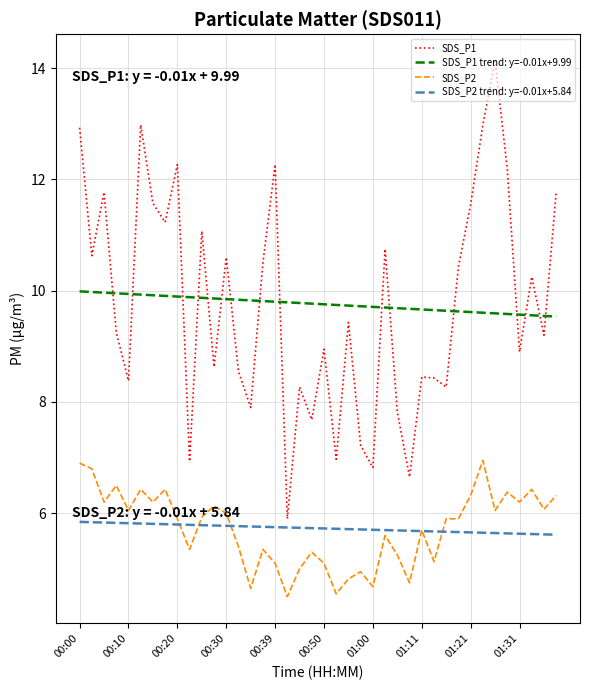

After their last crossing, which series has the higher values: SDS_P1 trend: y=-0.01x+9.99 or SDS_P1?

SDS_P1